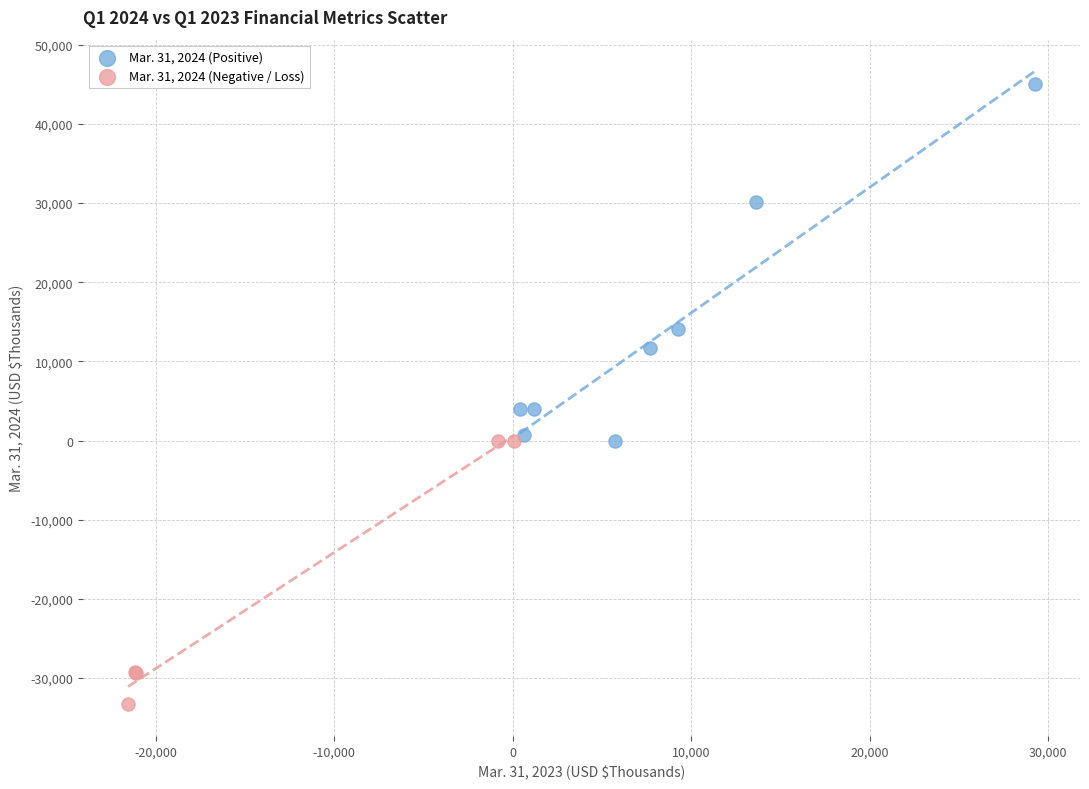

Which series contains the lowest Y value?

Mar. 31, 2024 (Negative / Loss)